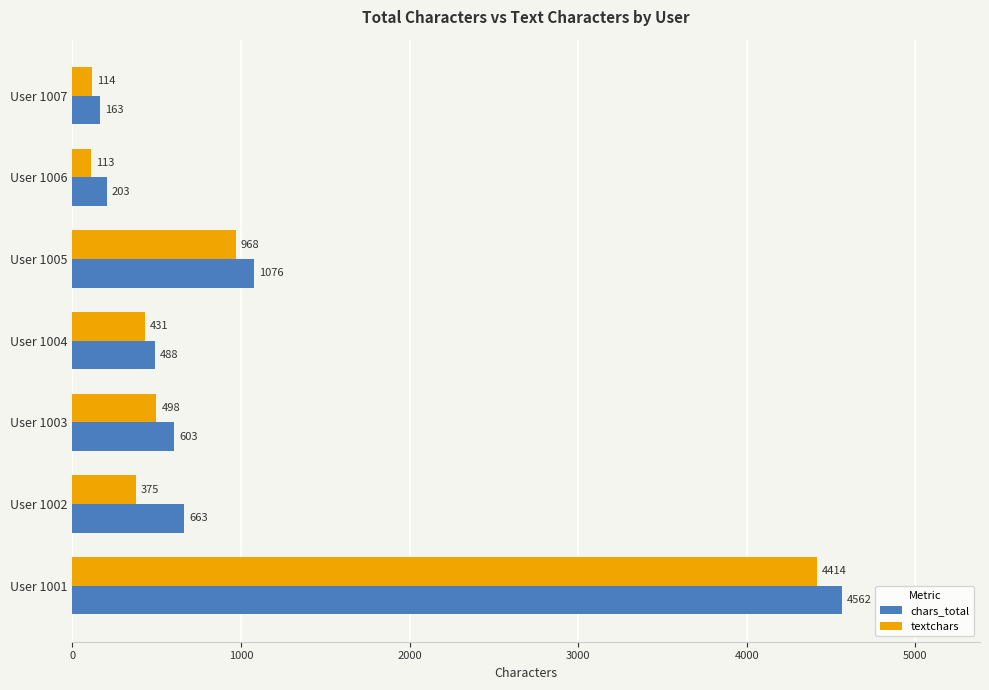

What is the difference between the chars_total values at User 1001 and User 1002?

3899